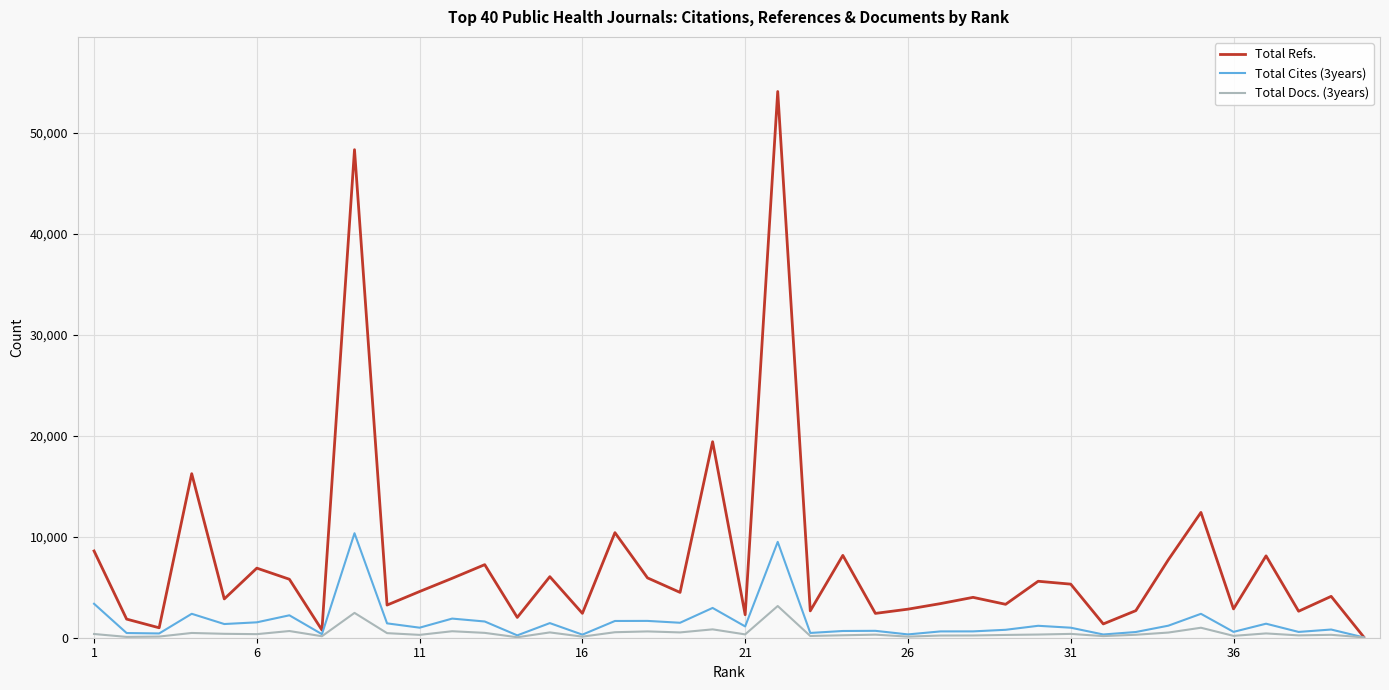

Which series has the widest spread of values?

Total Refs.